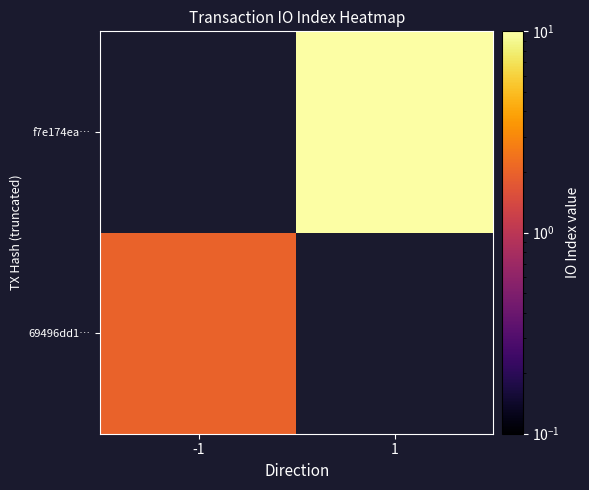

List the series in order of their peak value, lowest first.

69496dd1…, f7e174ea…